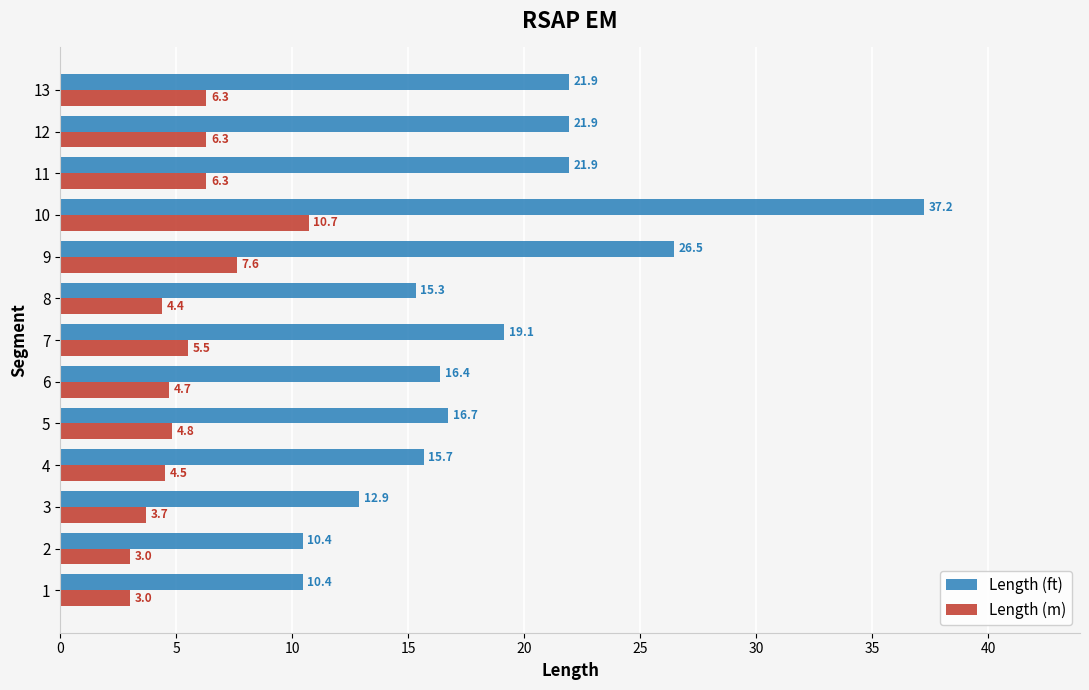

The value of Length (ft) at 8 is 15.3. True or false?

True